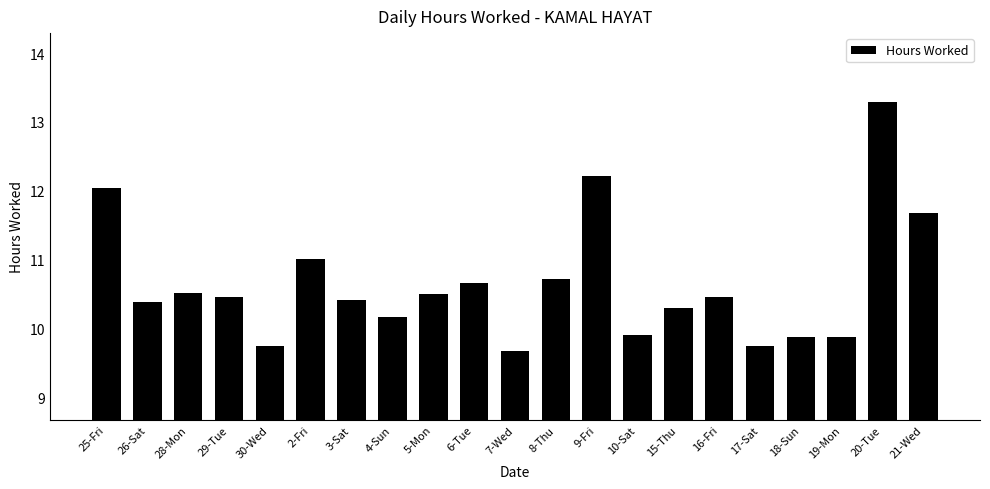

At which label does the data first exceed 10?

25-Fri